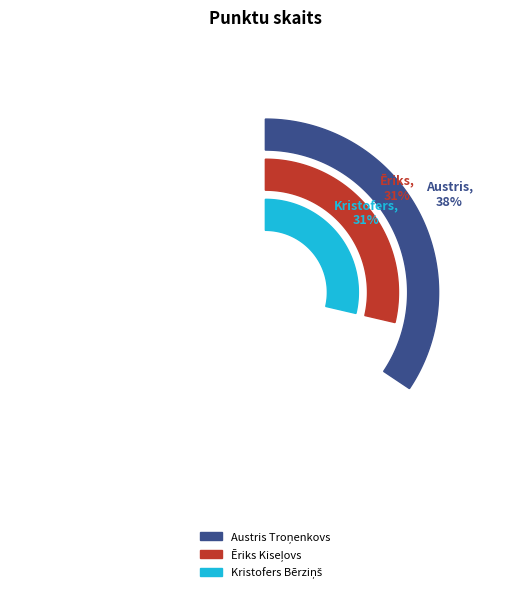

What is the largest slice in the pie chart?

Austris Troņenkovs